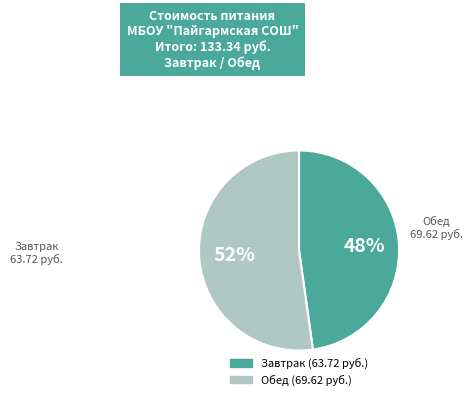

Rank the categories by value from lowest to highest.

Завтрак, Обед